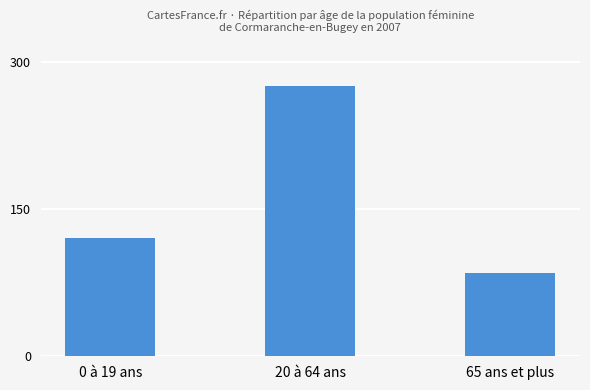

Does the chart contain any negative values?

No